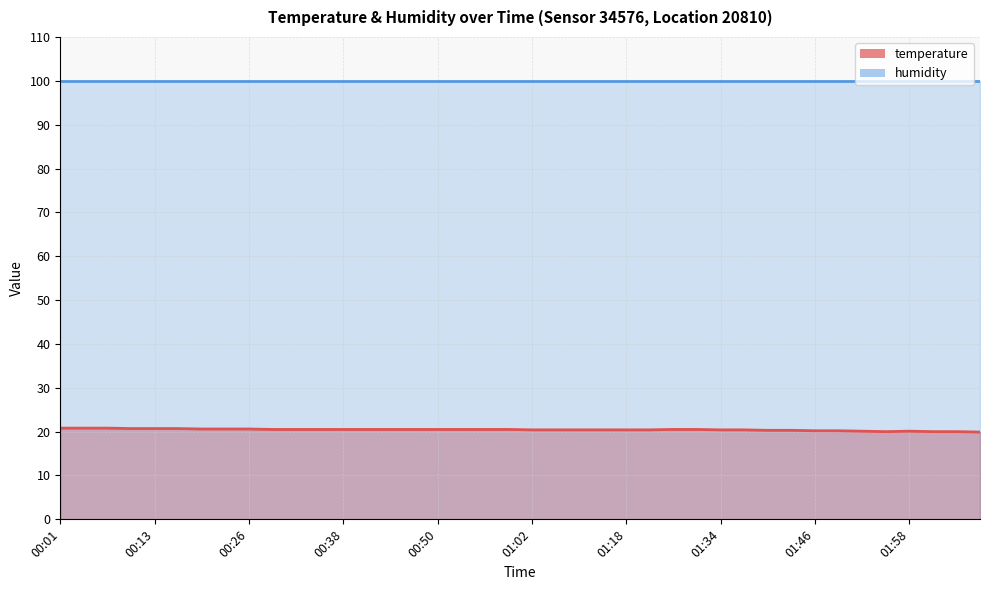

How many data points does each series have?

40